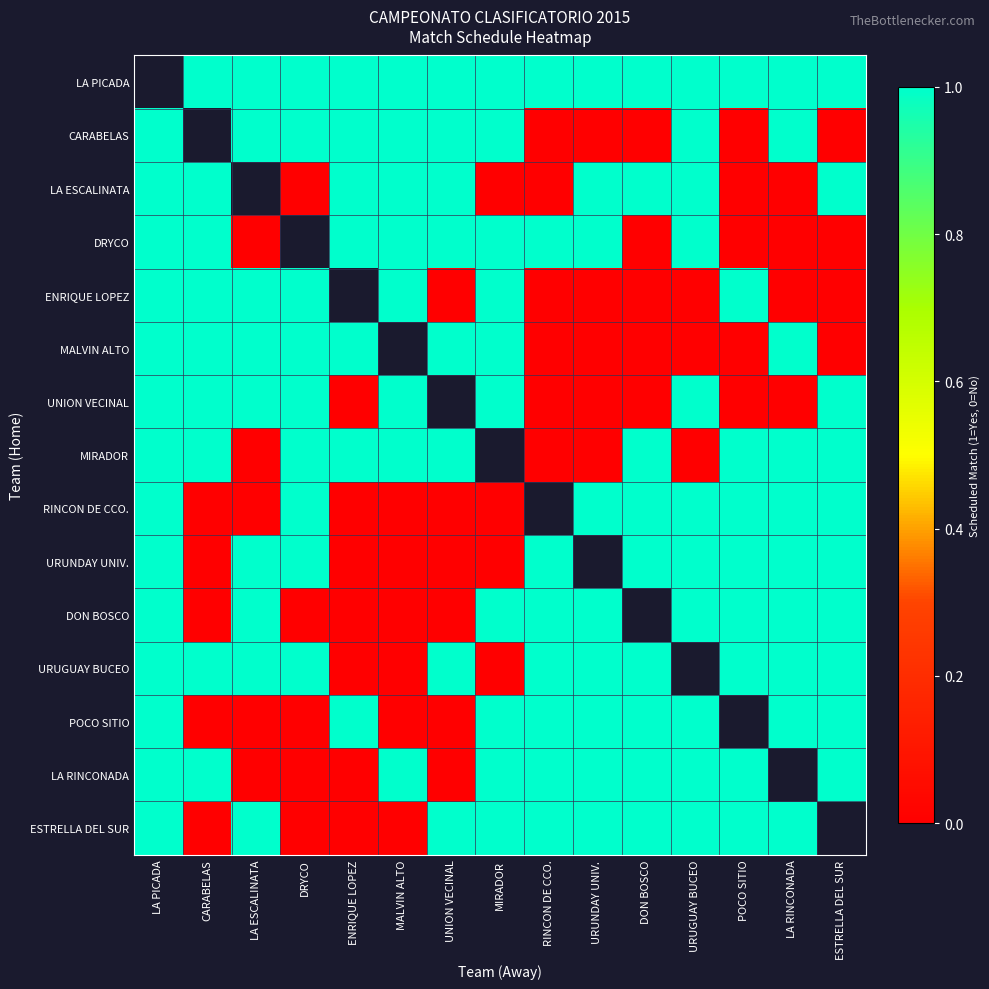

The URUGUAY BUCEO series shows 1.0 at LA ESCALINATA. True or false?

True